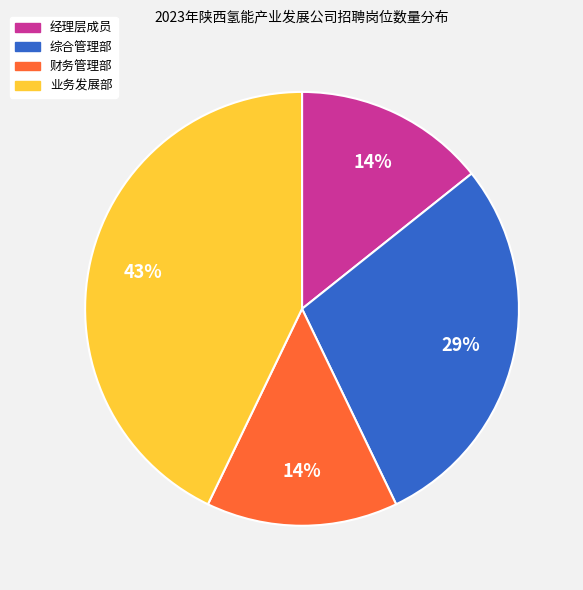

Do 综合管理部 and 业务发展部 together represent more than half of the pie?

Yes